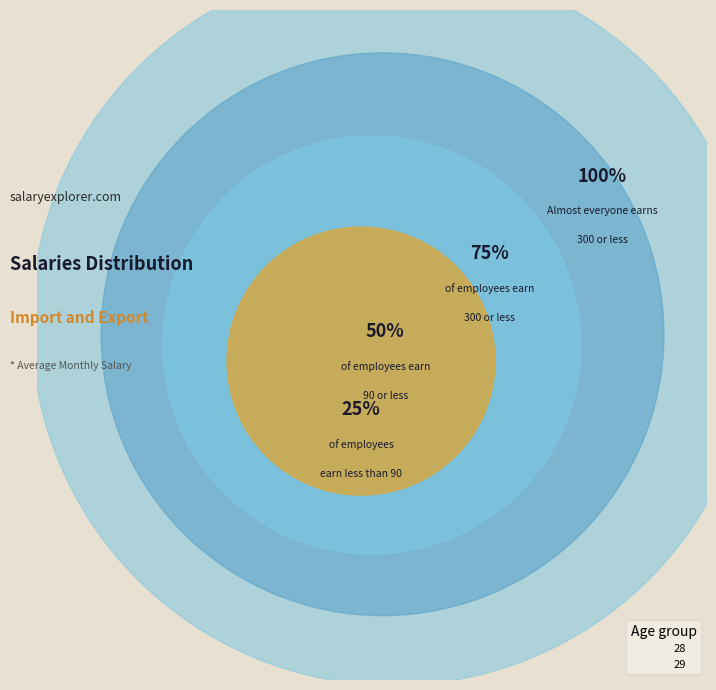

Is there a majority slice in this chart?

Yes